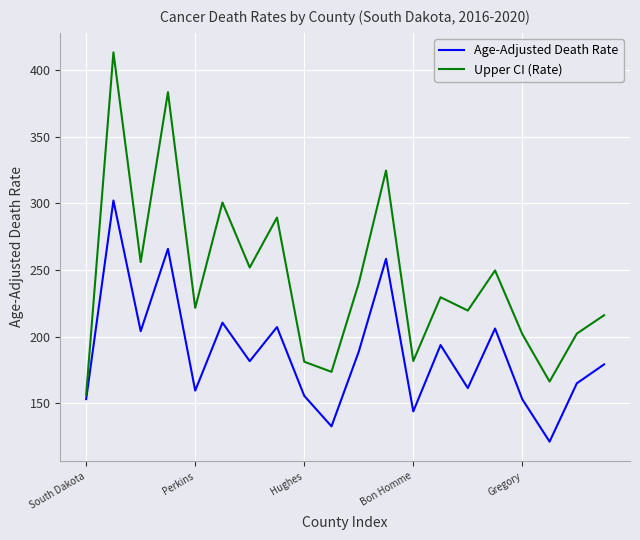

What is the sum of all Upper CI (Rate) values?

4857.8